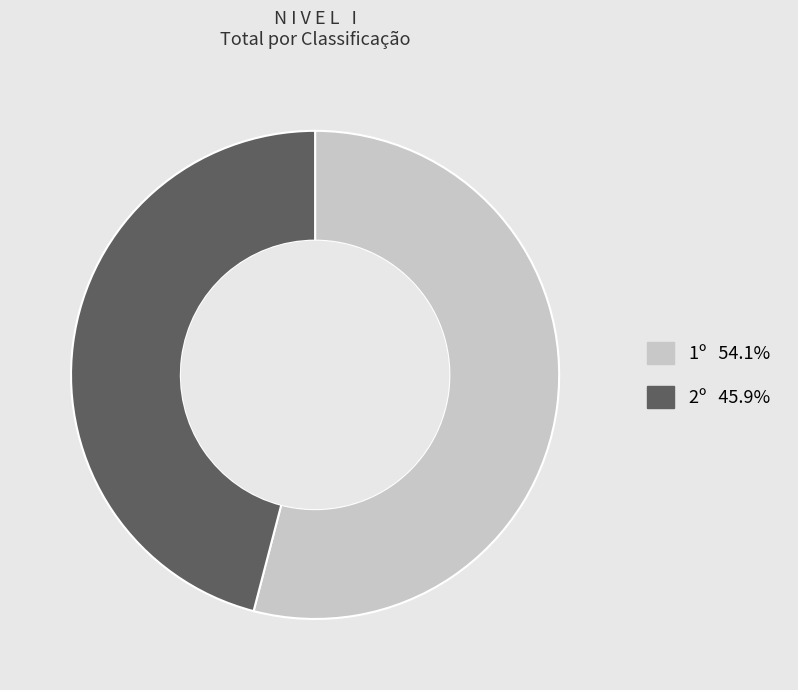

Rank the categories by value from highest to lowest.

1º, 2º